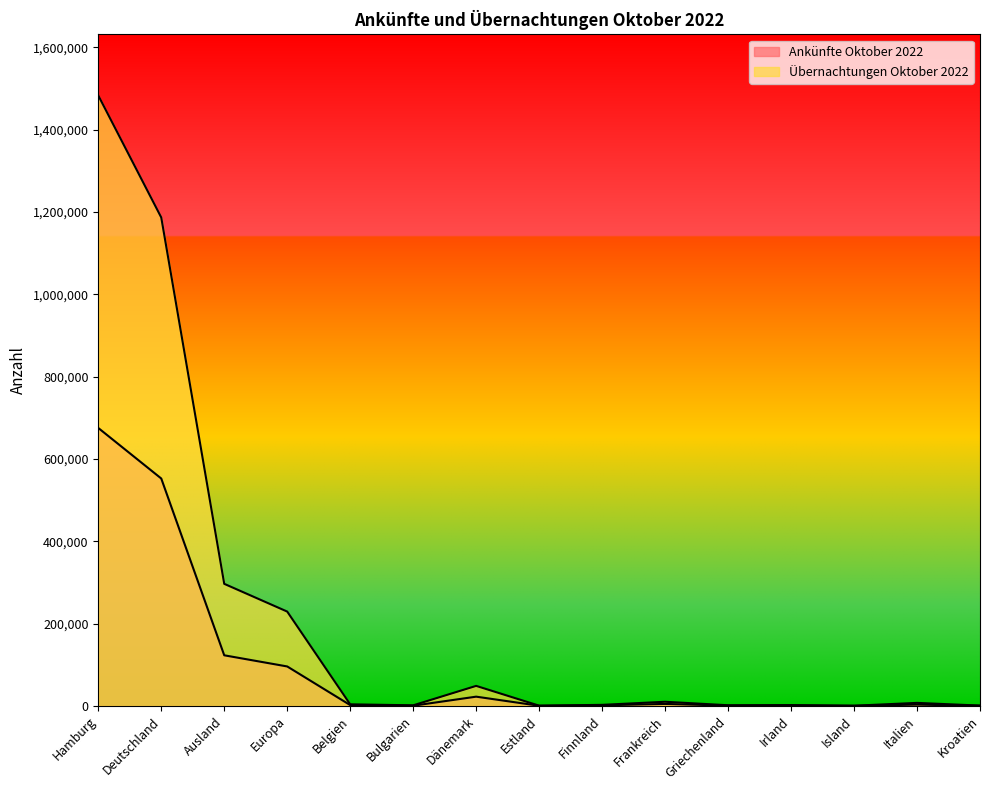

What is the difference between the second highest and minimum values in the Übernachtungen Oktober 2022 series?

1186154